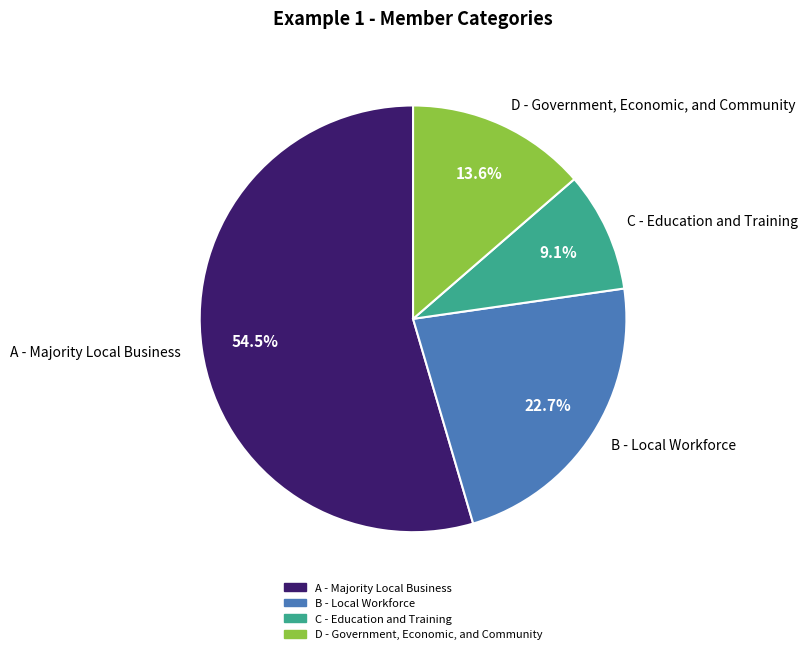

Between B - Local Workforce and A - Majority Local Business, which is larger?

A - Majority Local Business